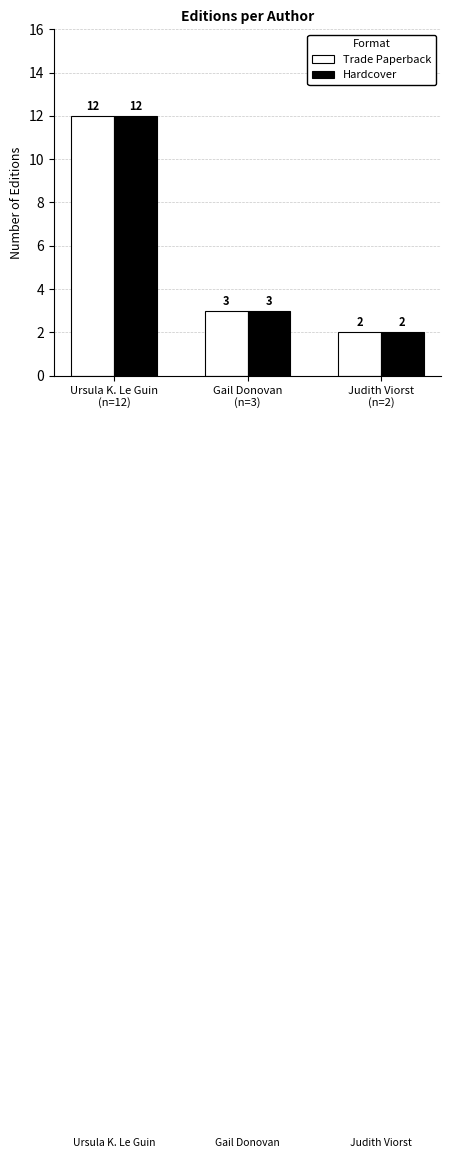

At which label does Trade Paperback first exceed 3?

Ursula K. Le Guin
(n=12)